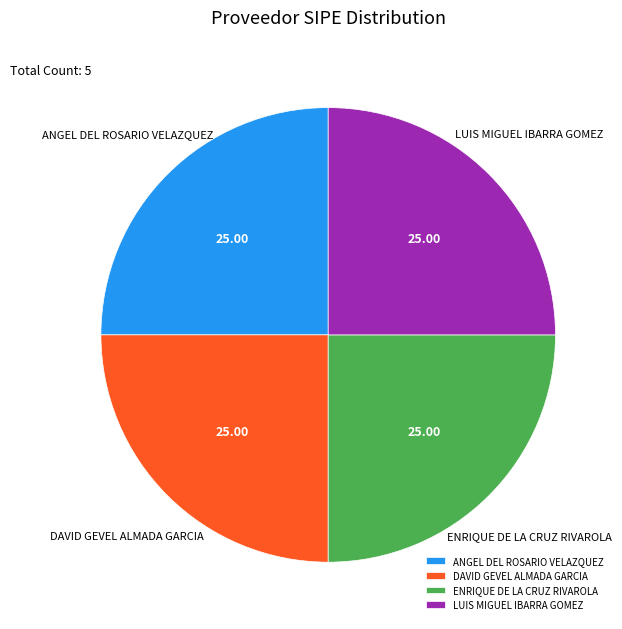

Does DAVID GEVEL ALMADA GARCIA represent more than half of the total?

No